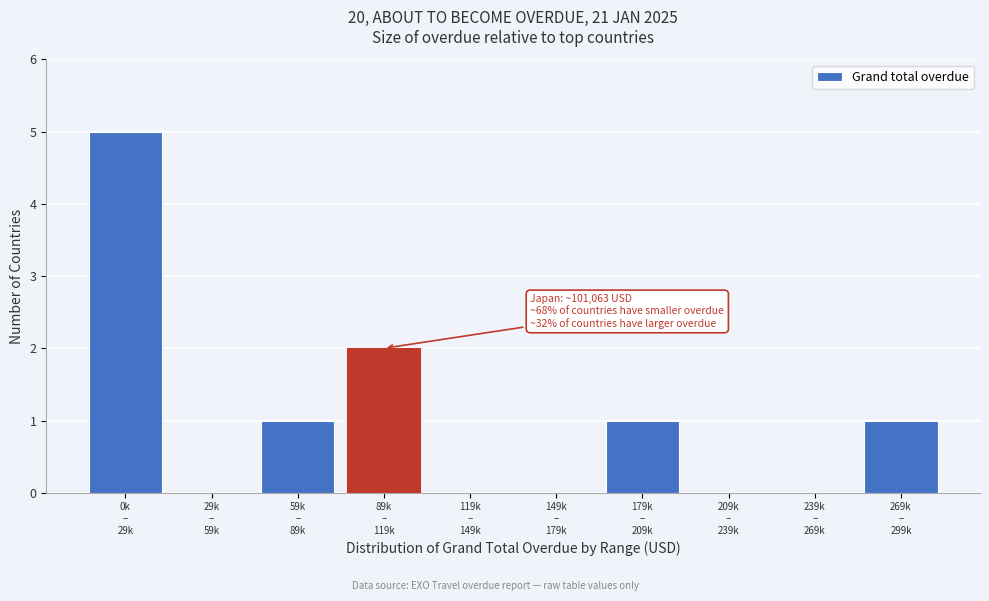

What is the sum of all values?

10